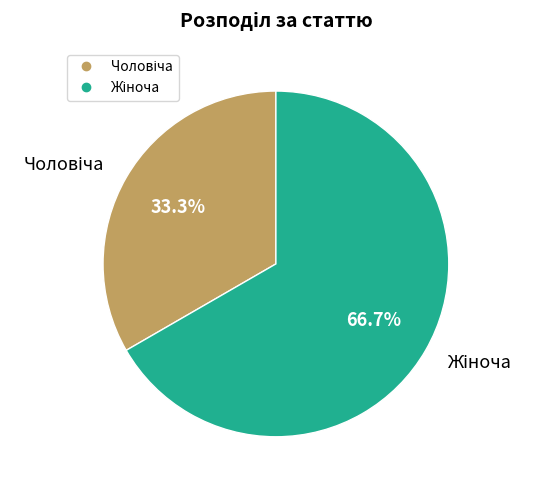

Count the number of slices in the pie.

2